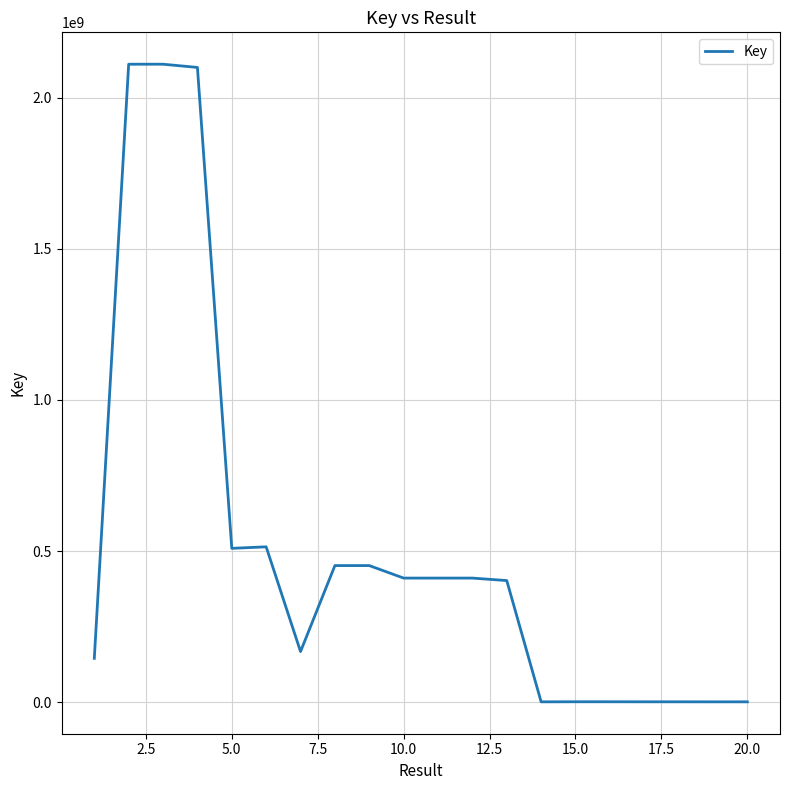

What is the average value?

510376607